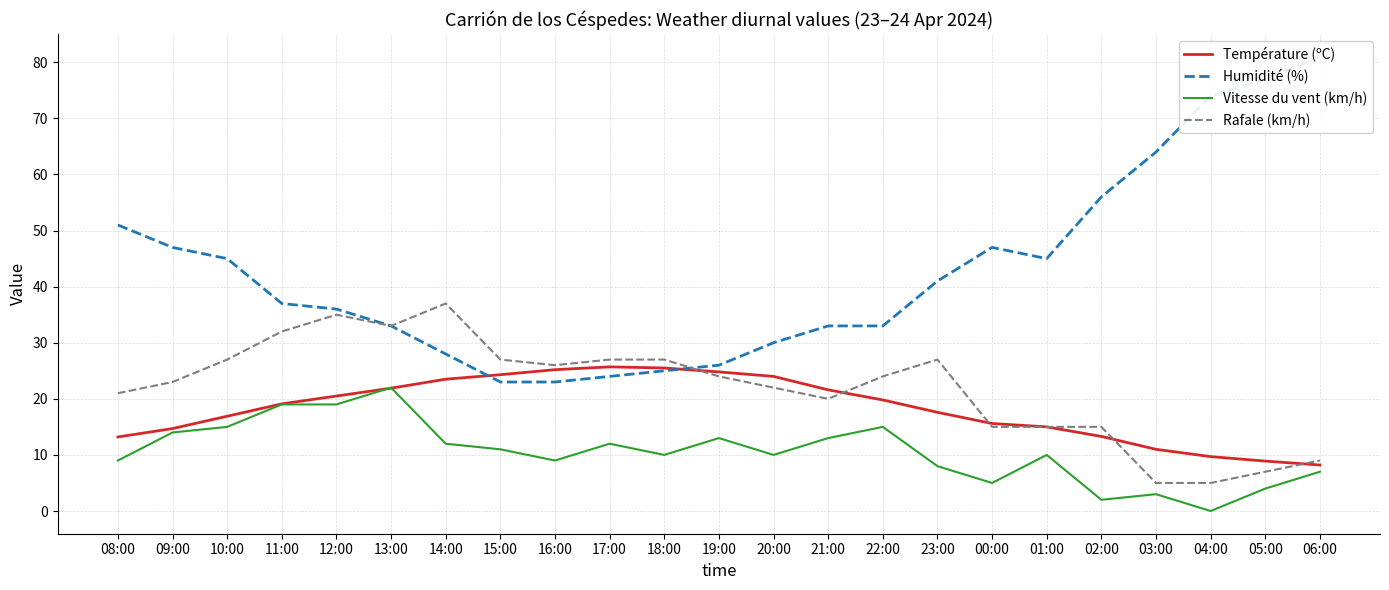

At which category is the sum across all series the highest?

12:00